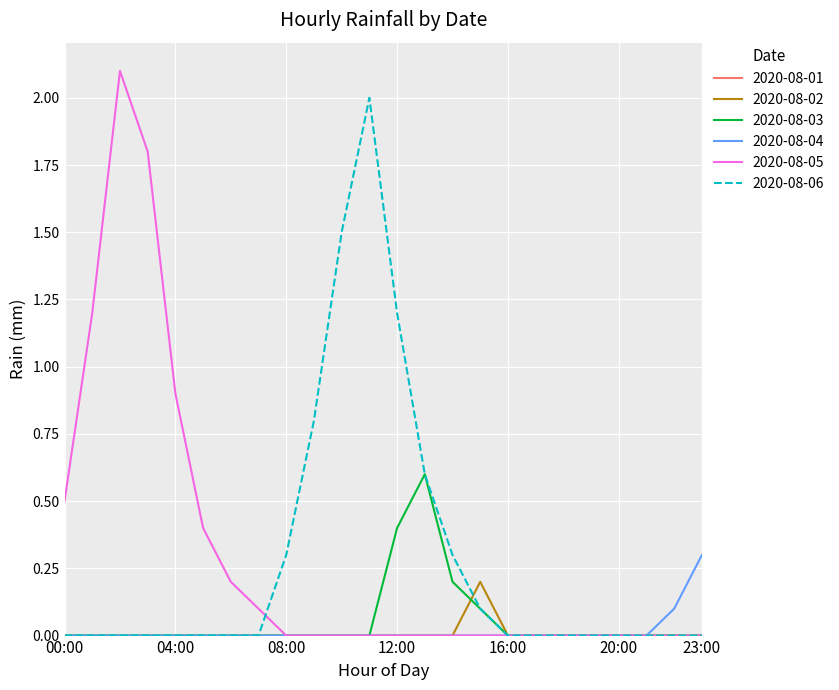

Which series has the largest range (max minus min)?

2020-08-05